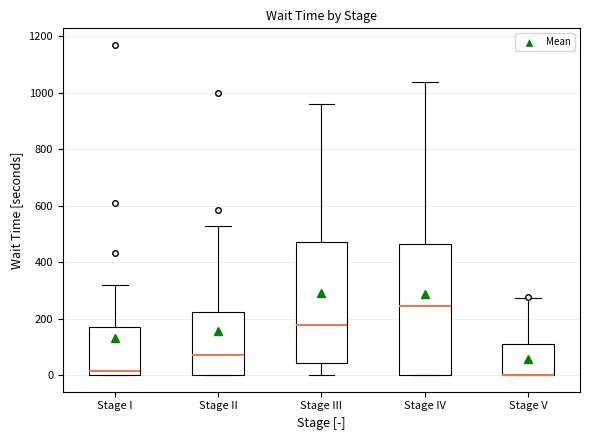

Reading left to right, read every box against the y-axis: the position of its median line, the range the box covers, and the ends of its whiskers. The values are not printed on the chart, so give them approximately, as read against the axis.

Stage I: median 20, box 0 to 180, whiskers 0 to 320
Stage II: median 80, box 0 to 220, whiskers 0 to 520
Stage III: median 180, box 40 to 480, whiskers 0 to 960
Stage IV: median 240, box 0 to 460, whiskers 0 to 1040
Stage V: median 0 (drawn on the box's lower edge), box 0 to 120, whiskers 0 to 280